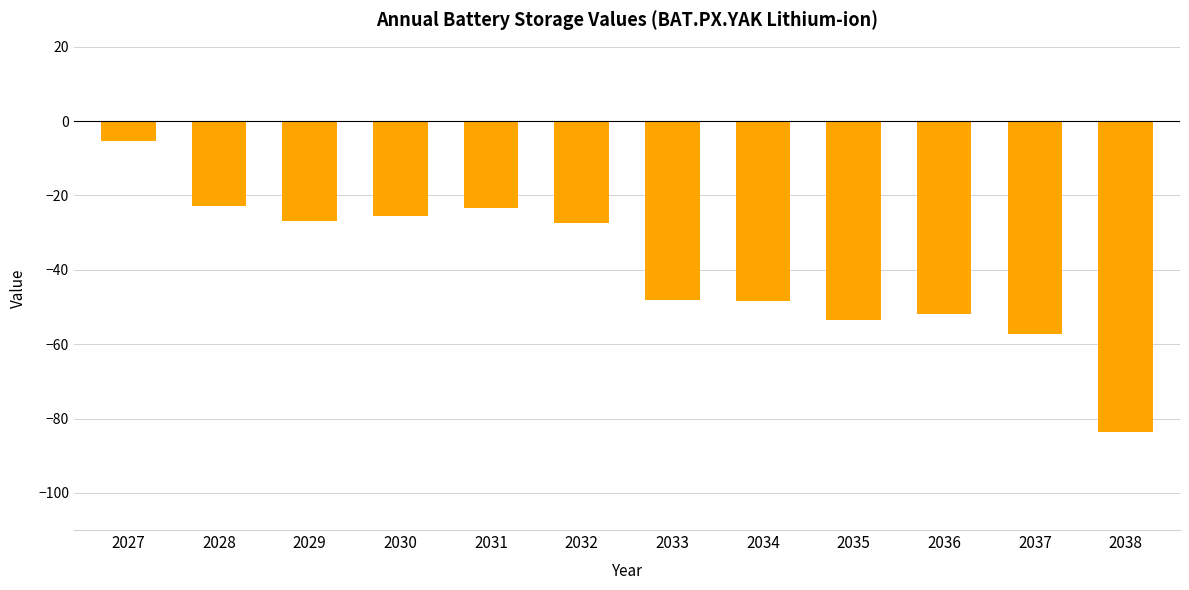

What is the difference between the maximum and minimum values?

78.2